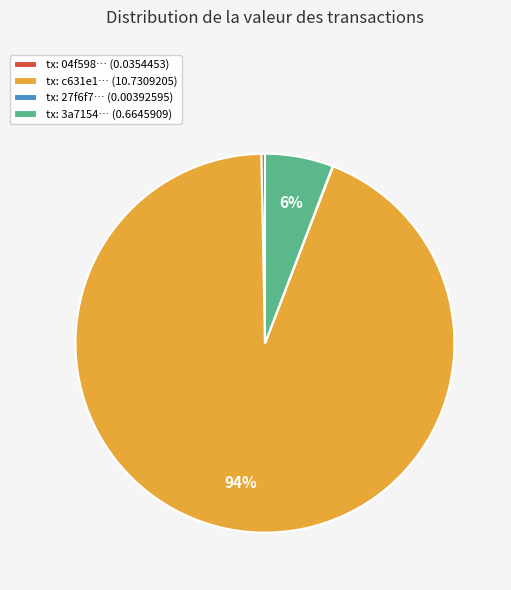

The tx: 3a7154… (0.6645909) slice represents 1% of the pie. True or false?

False